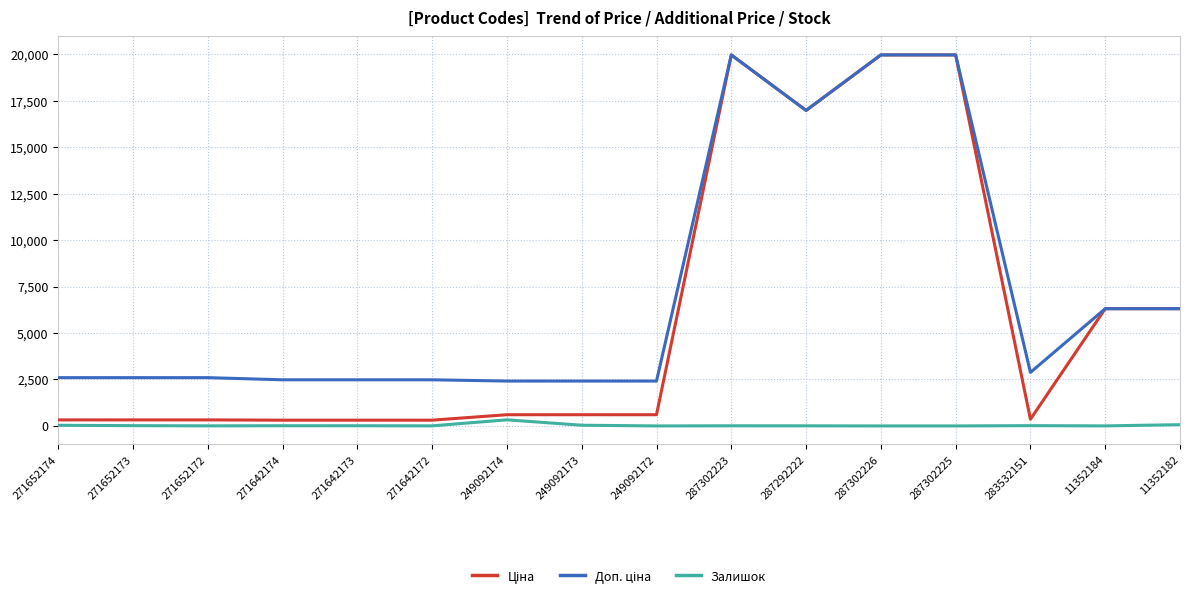

The Залишок series shows 10.0 at 271642173. True or false?

True